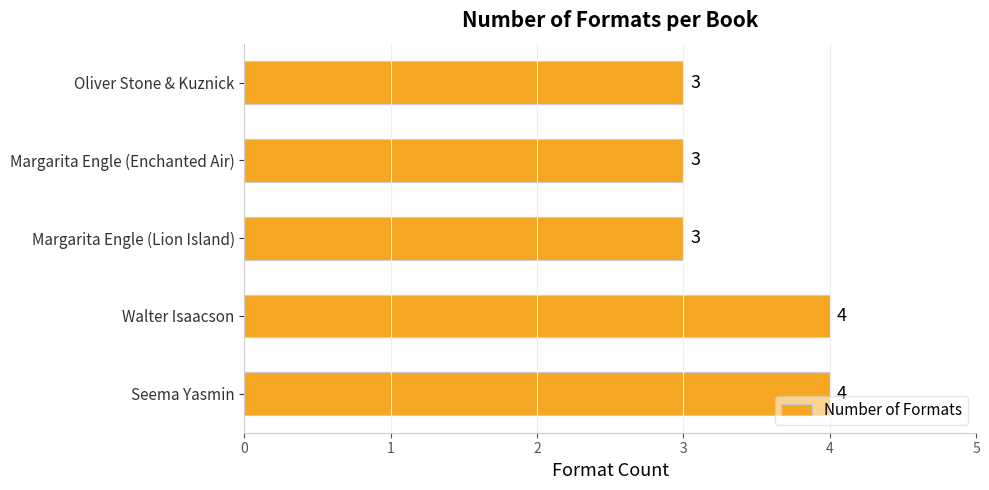

Reading bottom to top, transcribe all the data shown in this chart.

4	4	3	3	3